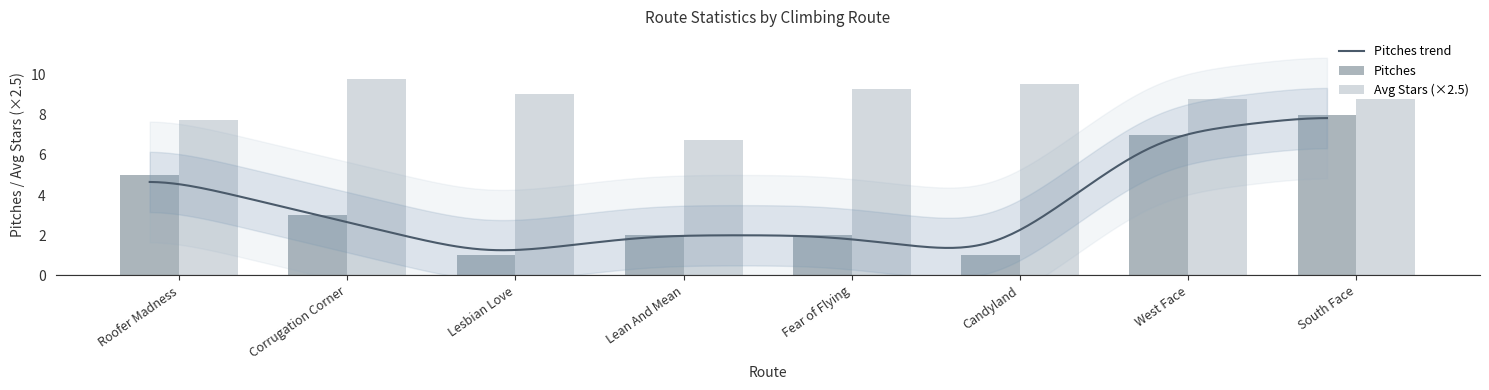

At which label does Avg Stars first exceed 9?

Corrugation Corner